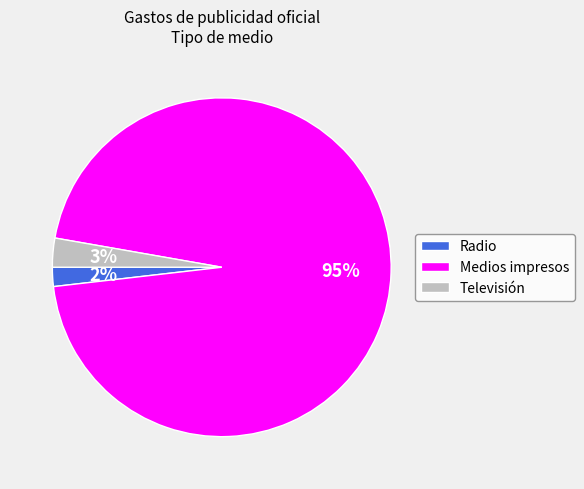

Which has a higher value, Medios impresos or Televisión?

Medios impresos